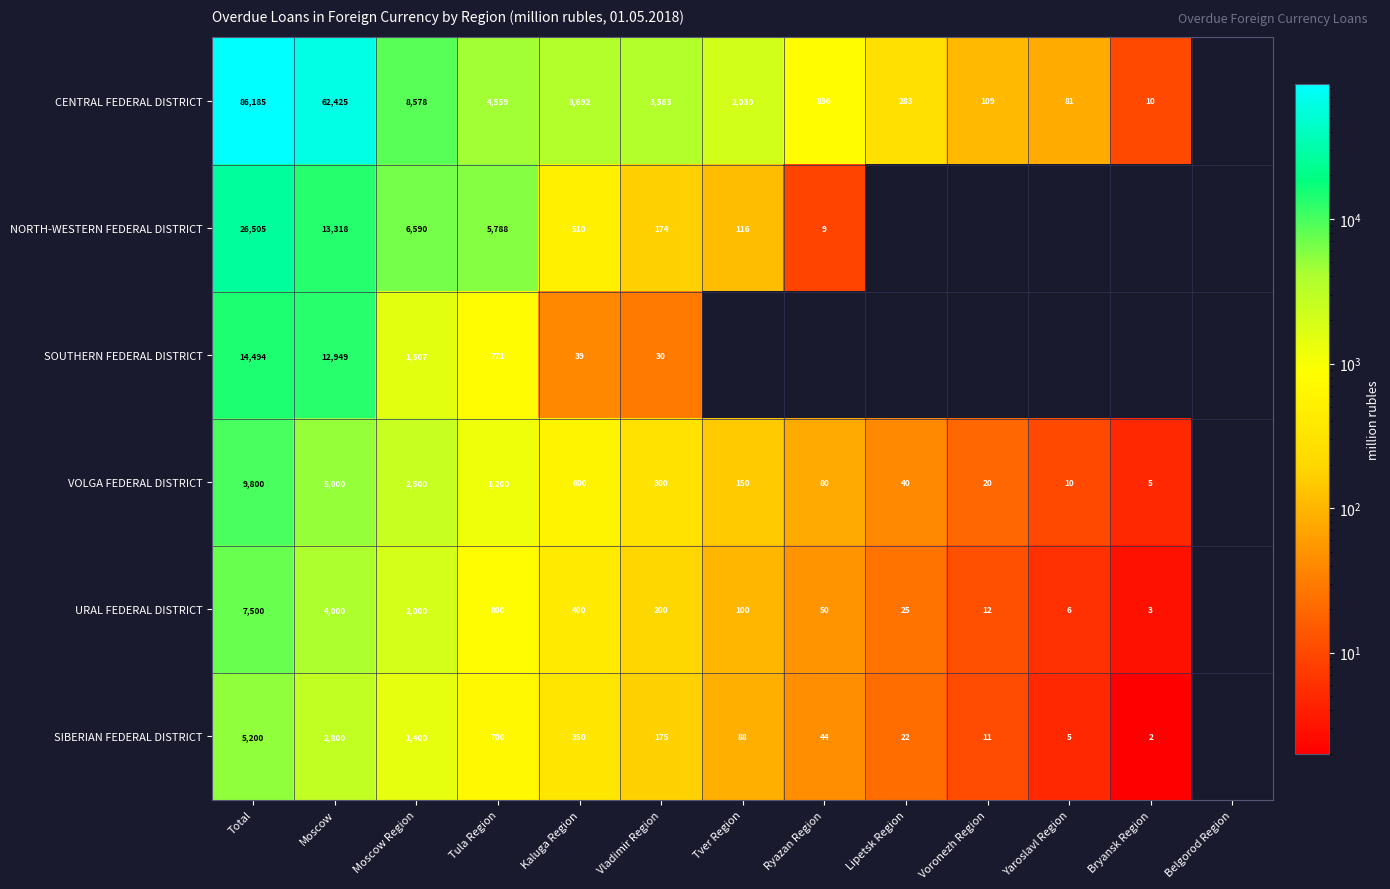

Rank the series at Vladimir Region from lowest to highest value.

SOUTHERN FEDERAL DISTRICT, NORTH-WESTERN FEDERAL DISTRICT, SIBERIAN FEDERAL DISTRICT, URAL FEDERAL DISTRICT, VOLGA FEDERAL DISTRICT, CENTRAL FEDERAL DISTRICT